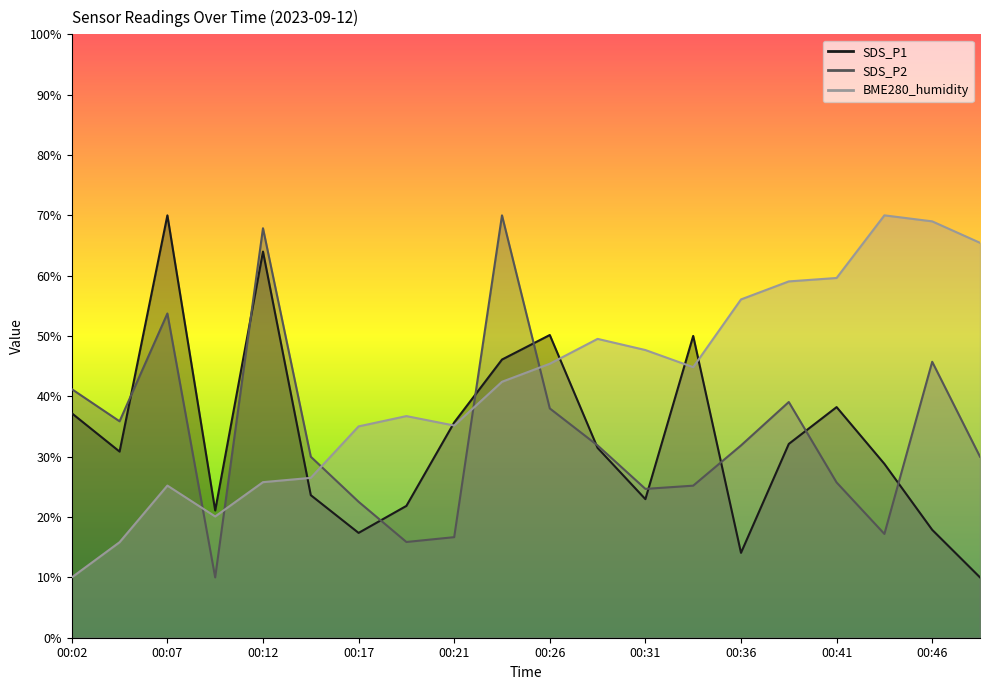

How many categories are shown in the chart?

20